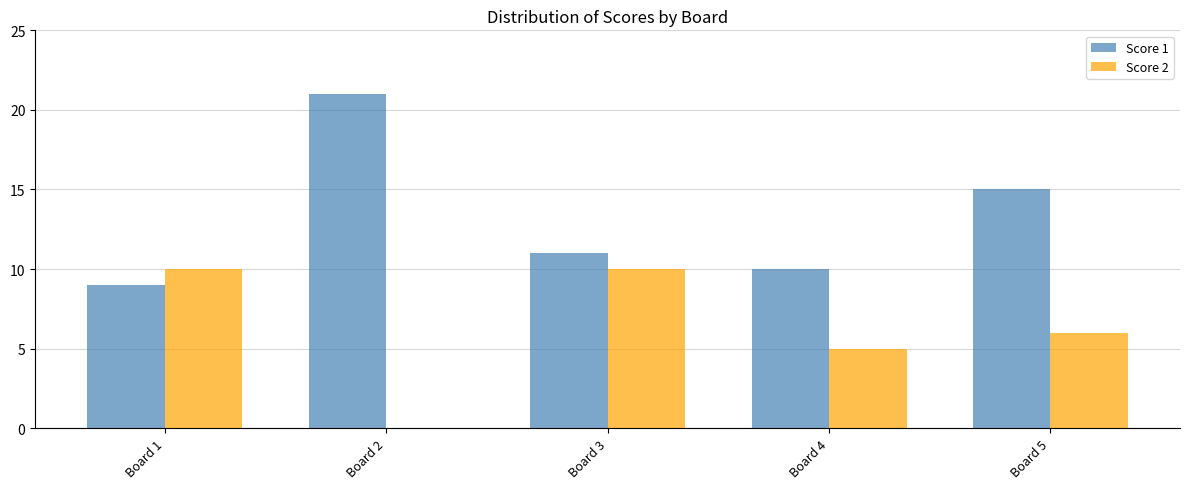

How many Score 2 values are between 5 and 10?

4